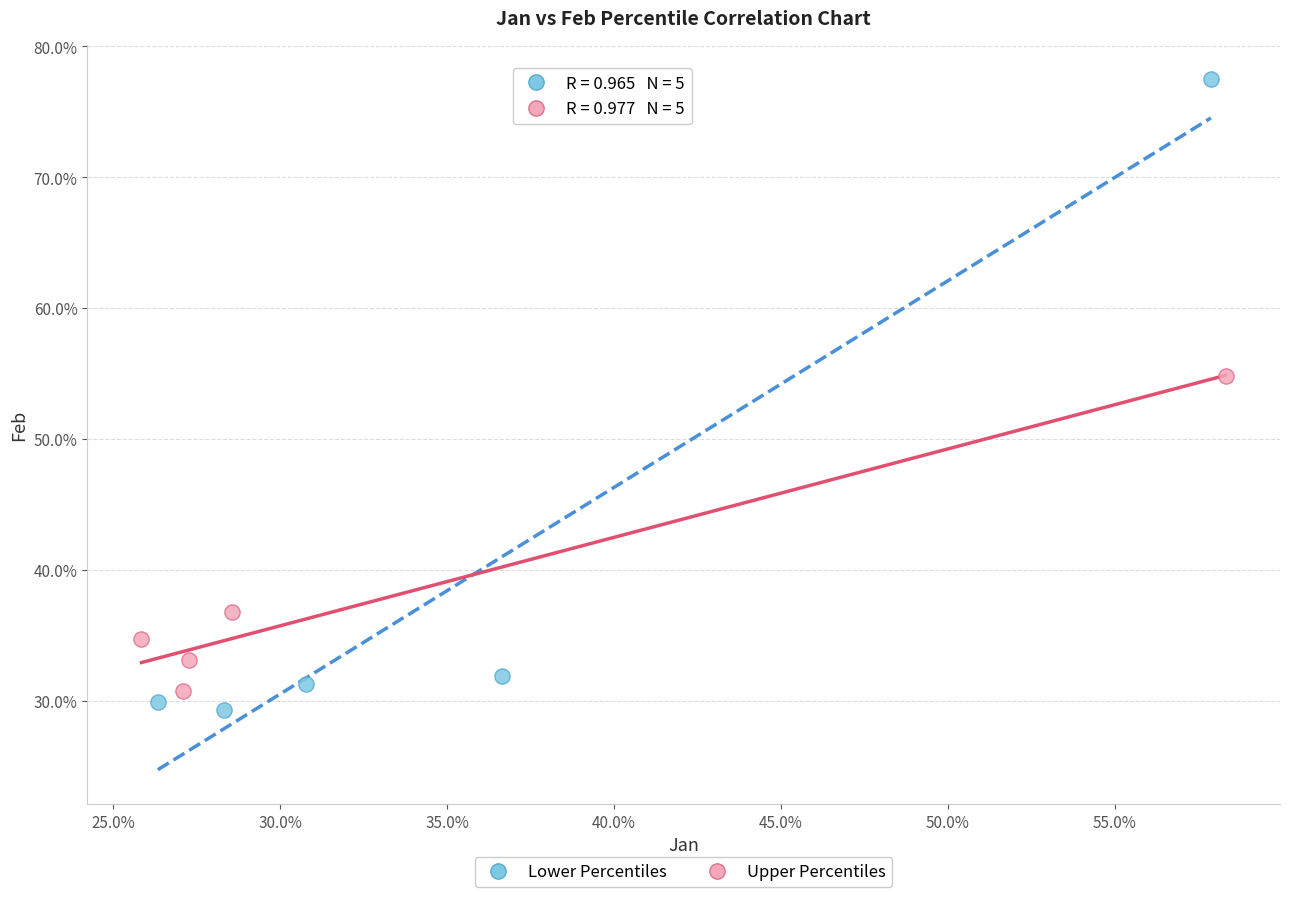

Which series reaches the minimum Y coordinate?

Lower Percentiles